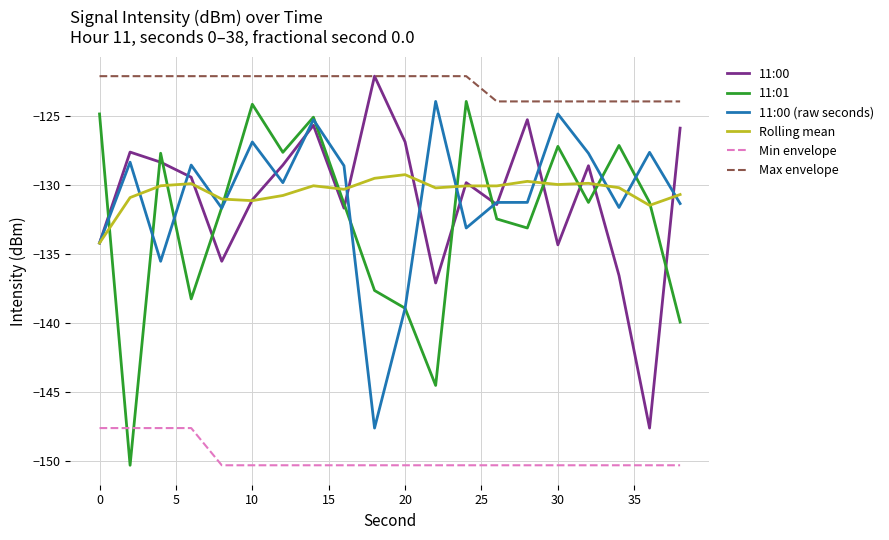

Which series has the largest total across all categories?

Max envelope